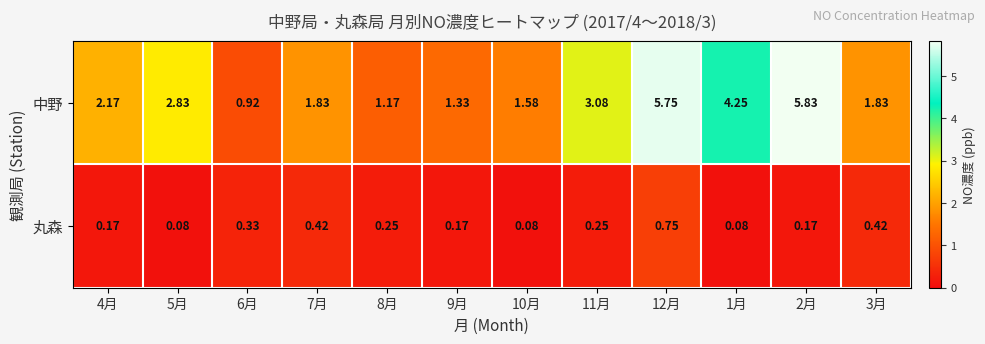

Between 11月 and 3月, which series saw the biggest shift?

中野